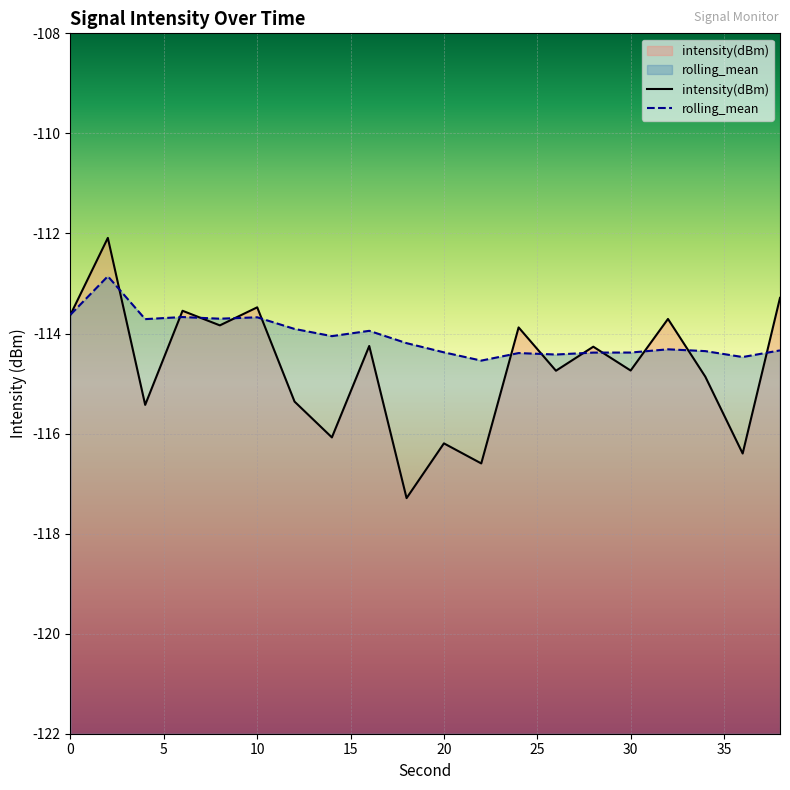

Which category has the lowest value across all series?

18